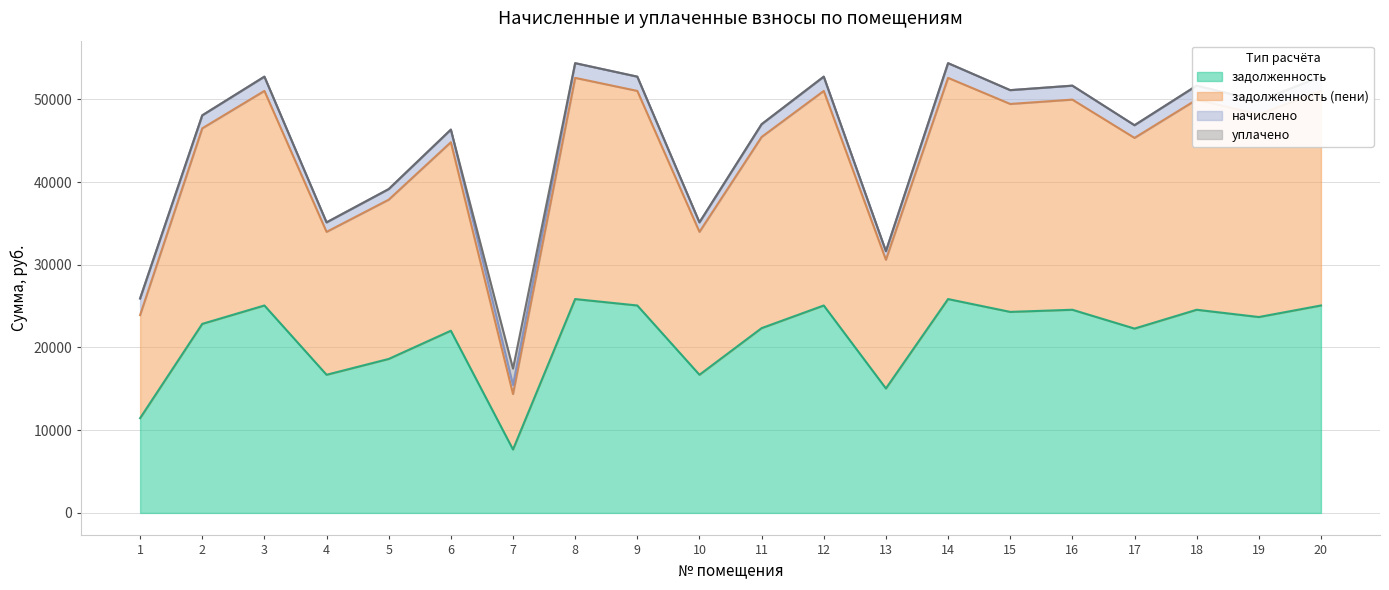

What is the difference between the highest and lowest values at 11?

24652.0